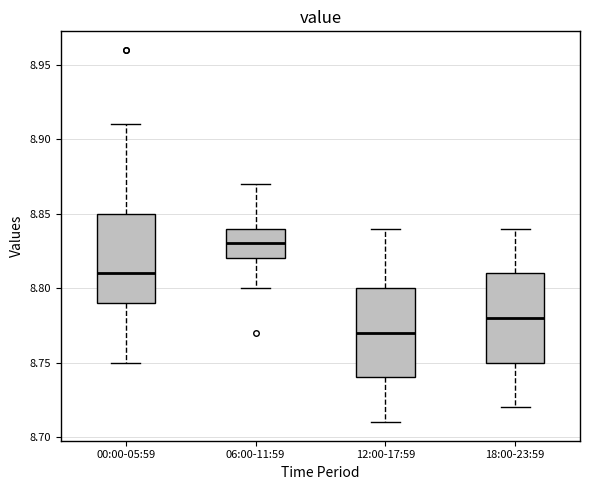

Reading left to right, transcribe this box plot: for each box, give where its median line is, the range the box spans, and where its two whiskers end, as read against the y-axis. The values are not printed on the chart, so give them approximately, as read against the axis.

00:00-05:59: median 8.81, box 8.79 to 8.85, whiskers 8.75 to 8.91
06:00-11:59: median 8.83, box 8.82 to 8.84, whiskers 8.80 to 8.87
12:00-17:59: median 8.77, box 8.74 to 8.80, whiskers 8.71 to 8.84
18:00-23:59: median 8.78, box 8.75 to 8.81, whiskers 8.72 to 8.84